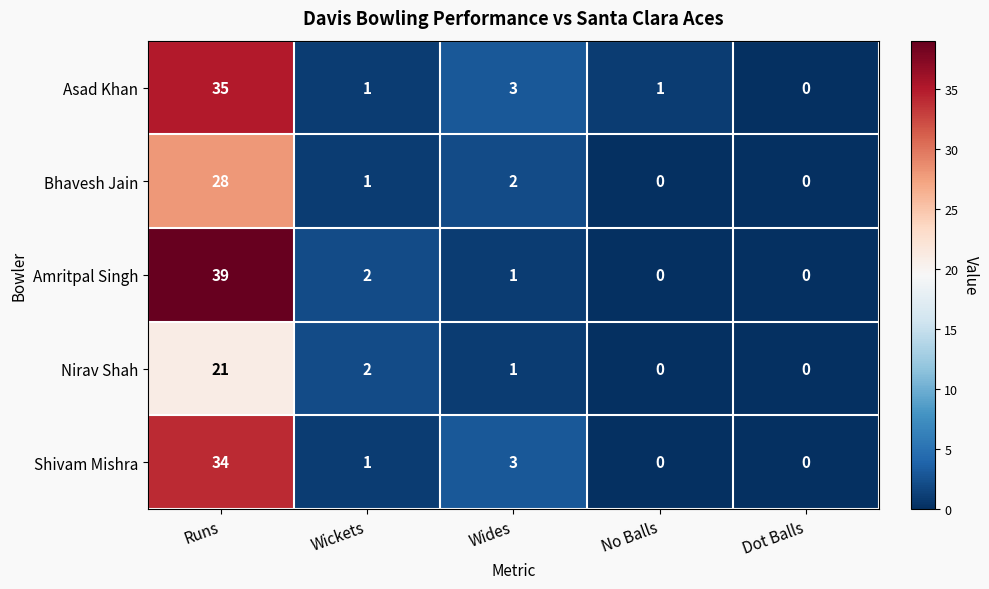

The value of Nirav Shah at Dot Balls is 0. True or false?

True